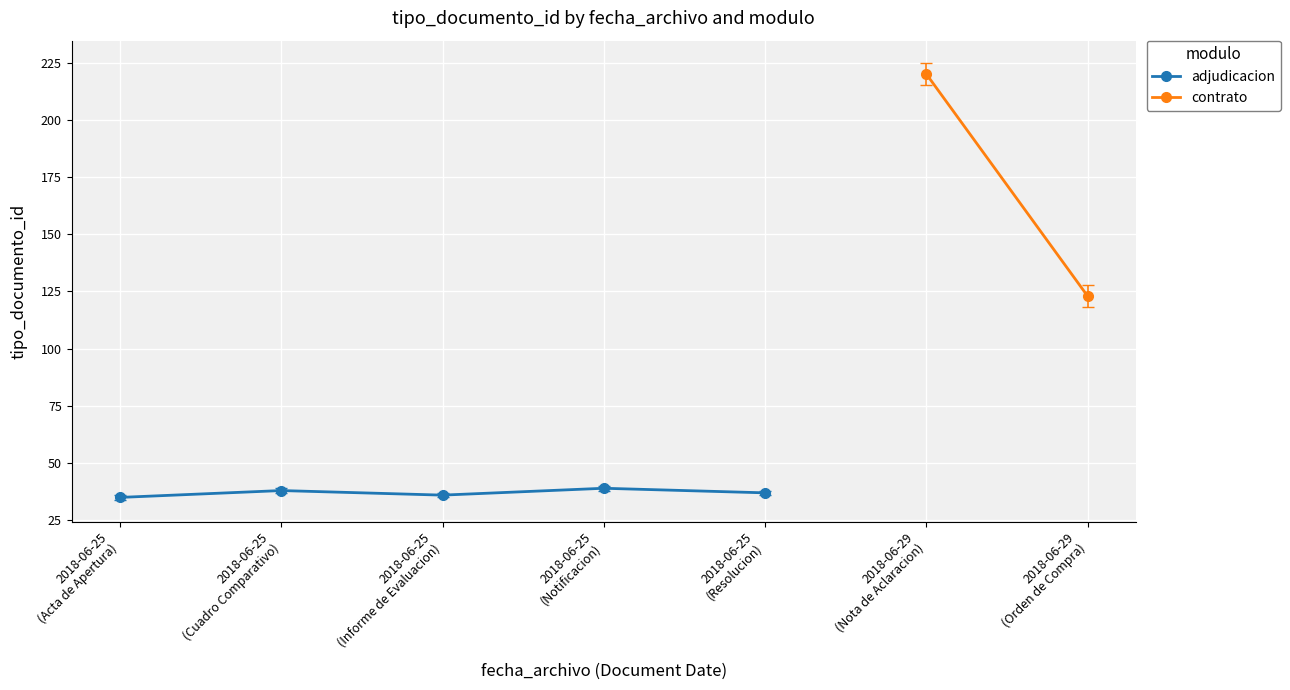

What is the value of the adjudicacion point at the 1st from the left?

35